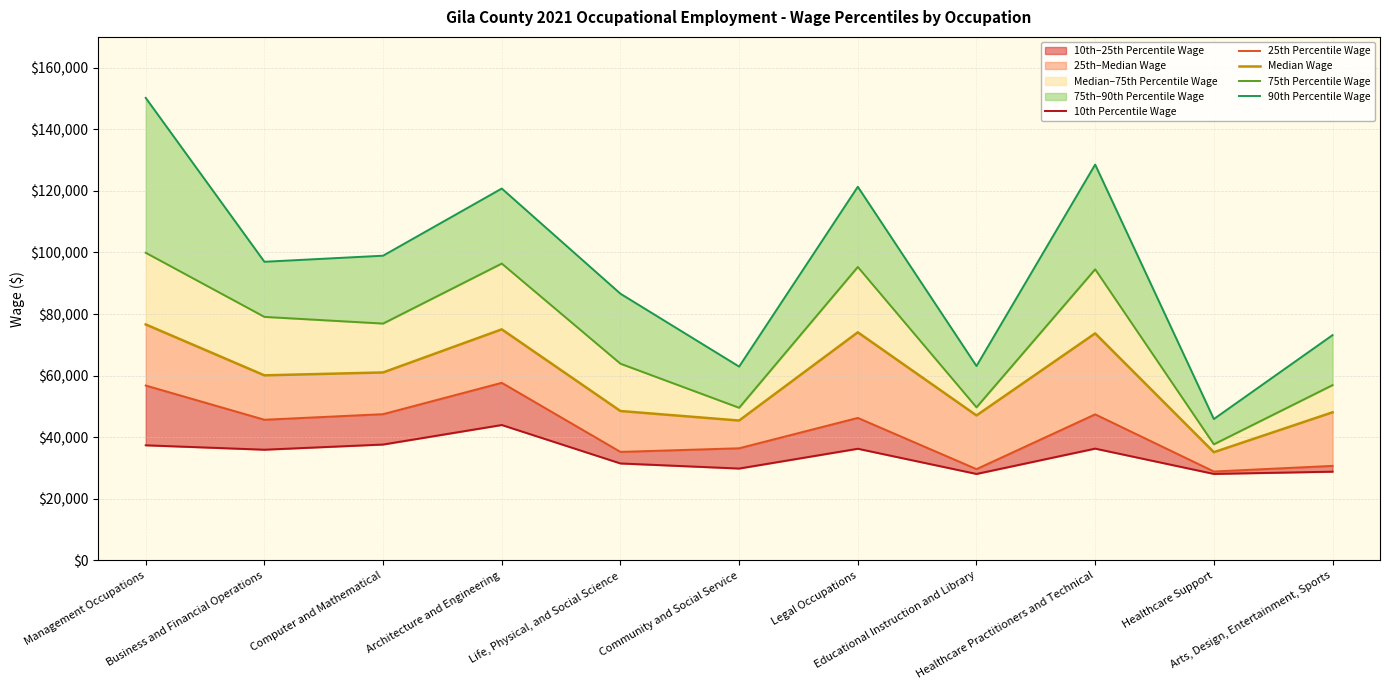

Which series has the largest total across all categories?

90th Percentile Wage